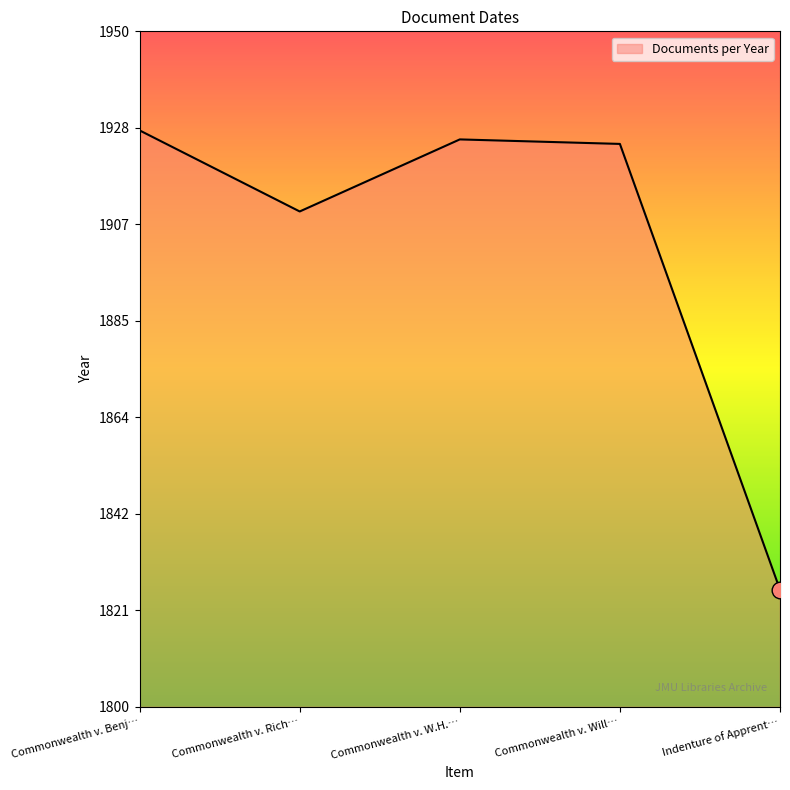

Reading left to right, transcribe all the data shown in this chart.

Commonwealth v. Benj…=1928	Commonwealth v. Rich…=1910	Commonwealth v. W.H.…=1926	Commonwealth v. Will…=1925	Indenture of Apprent…=1826